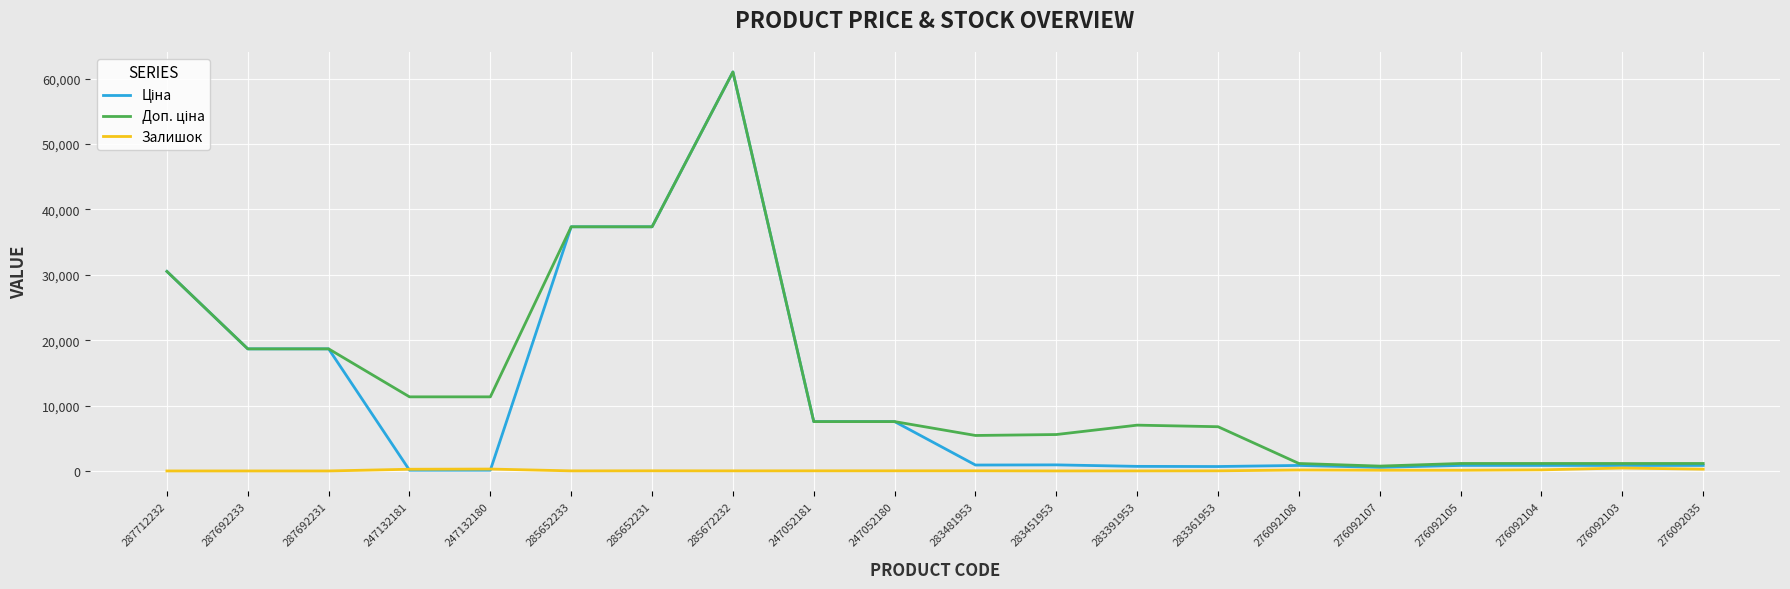

True or false: Залишок has a value of 290.0 at 247132180.

True